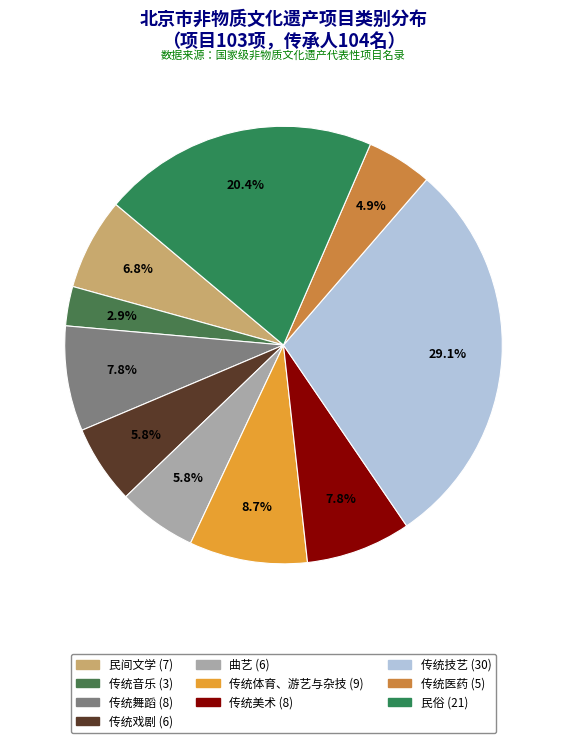

Is there a majority slice in this chart?

No